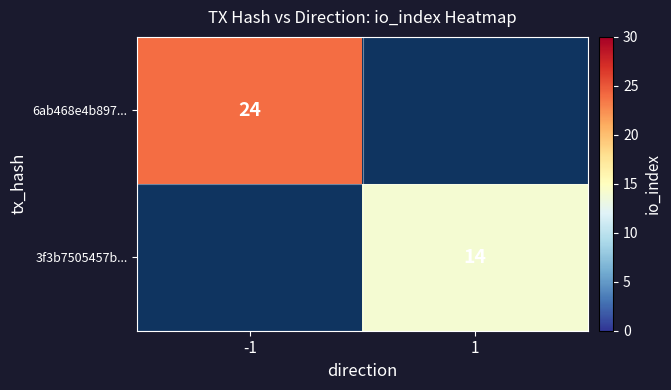

The 3f3b7505457b... series shows 14 at 1. True or false?

True